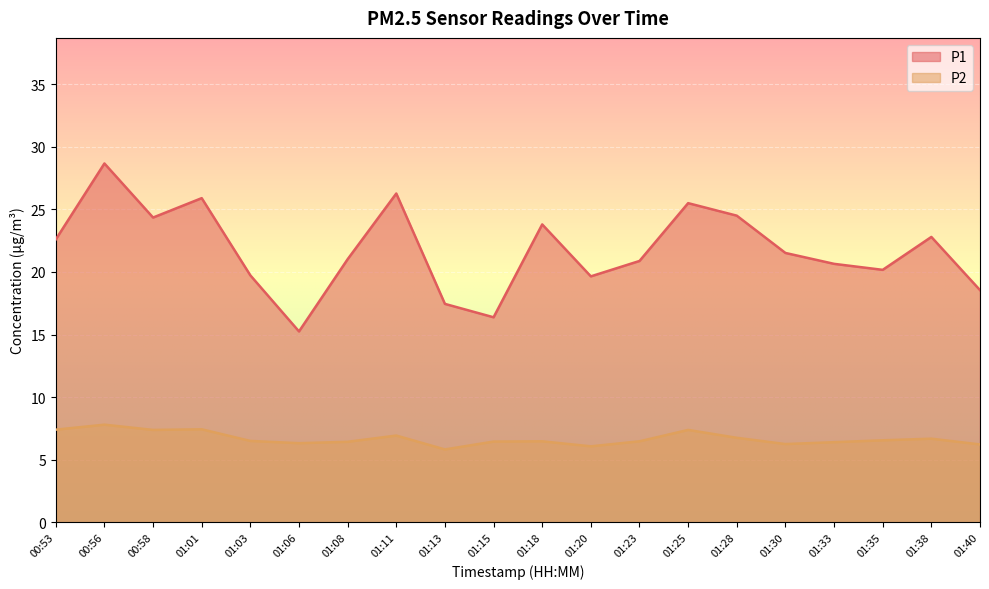

The P1 series shows 20.6 at 01:33. True or false?

True